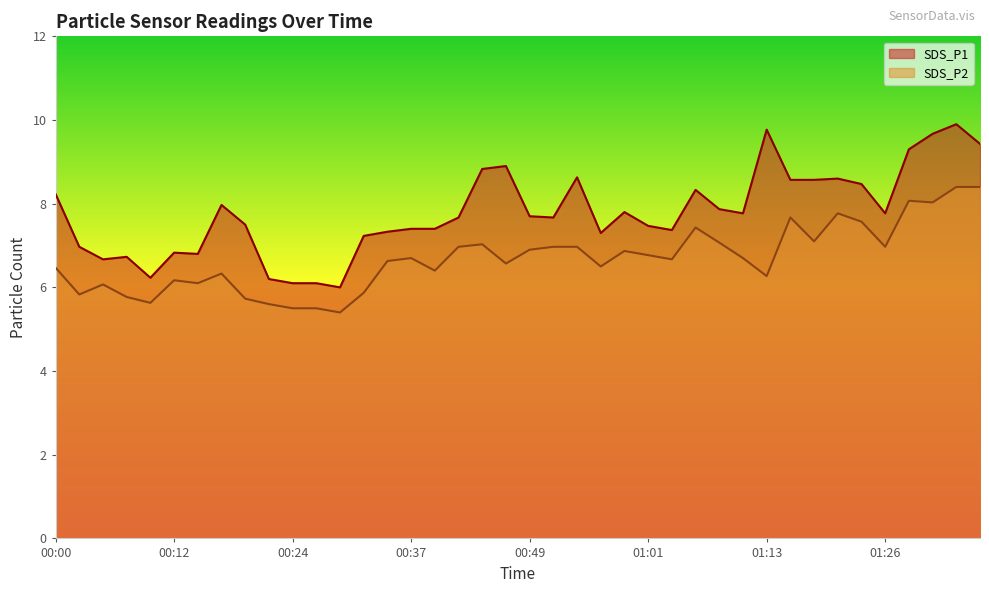

What is the sum of the SDS_P1 values at 01:33 and 01:04?

17.3